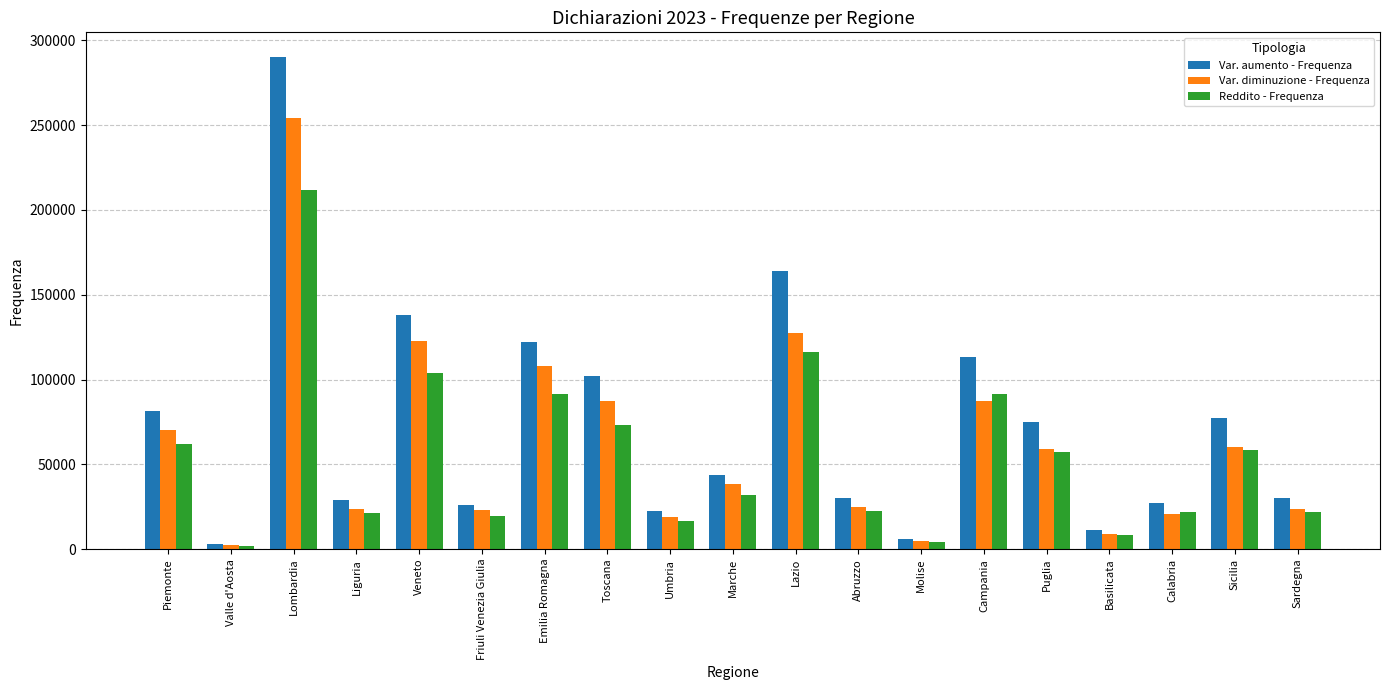

At which category does the chart reach its minimum across all series?

Valle d'Aosta